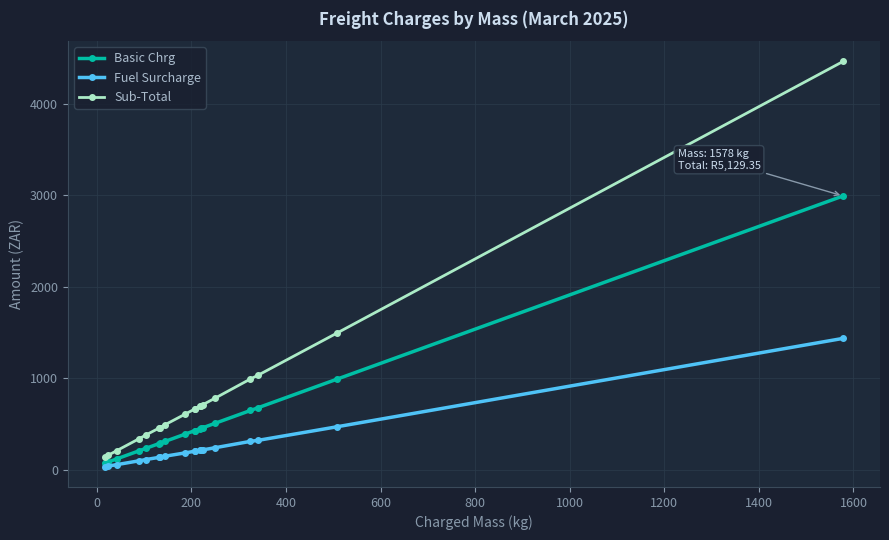

True or false: Sub-Total and Fuel Surcharge intersect in this chart.

False